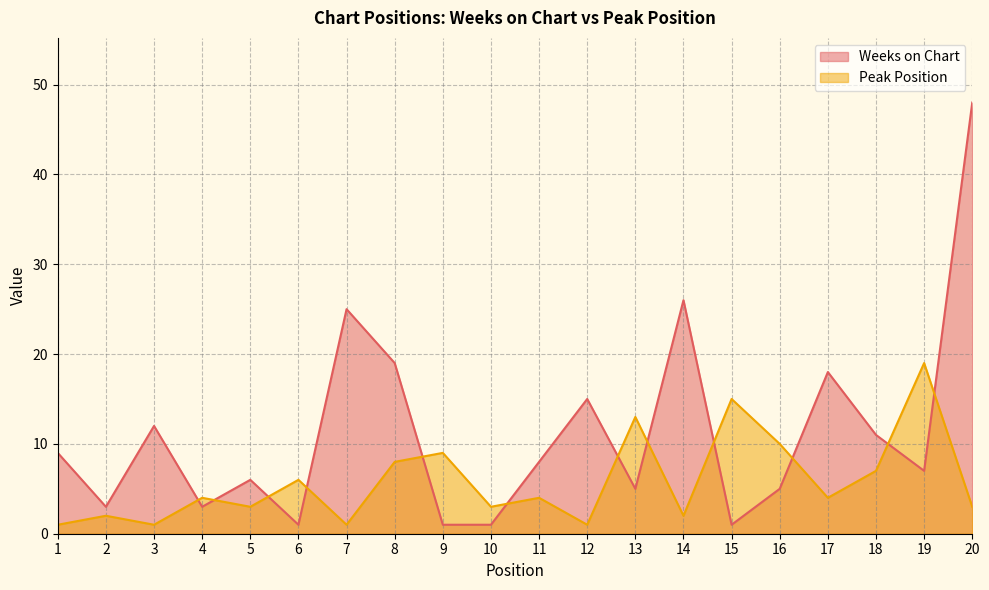

In Weeks on Chart, how many points are higher than both neighbors (excluding endpoints)?

6